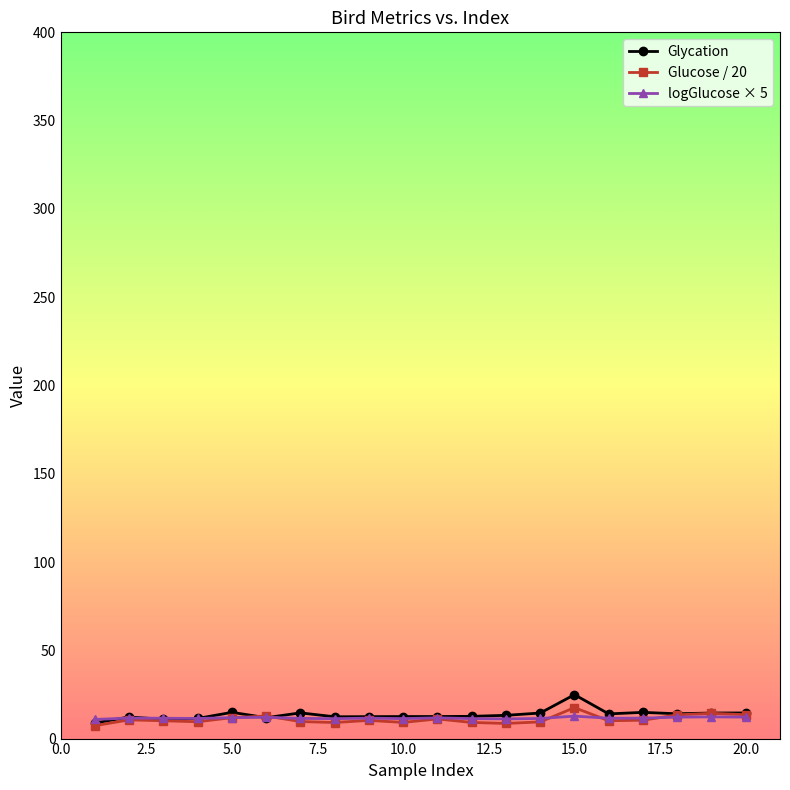

What is the value of the Glucose / 20 point at the 1st from the left?

7.3